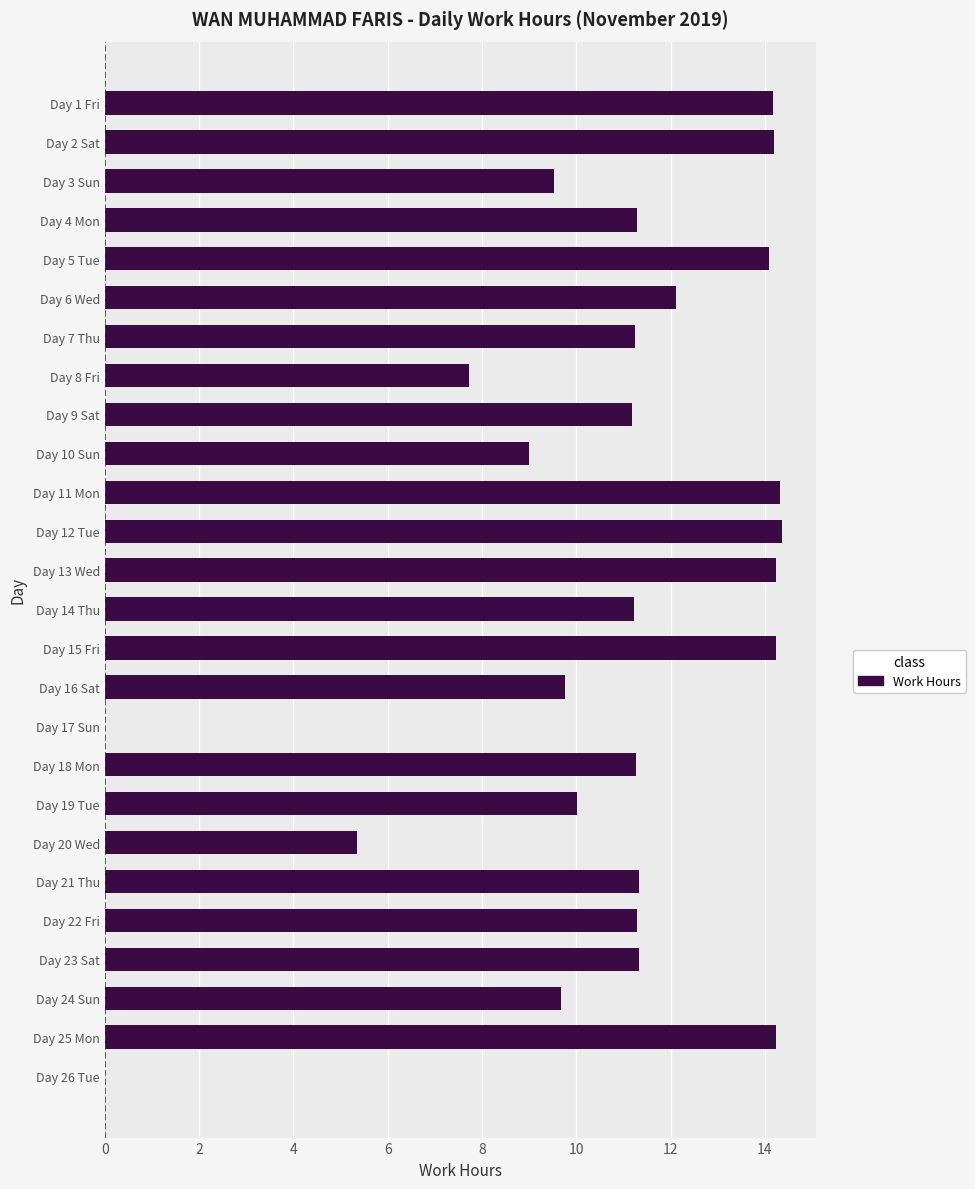

True or false: the data shows 11.3 at Day 21 Thu.

True